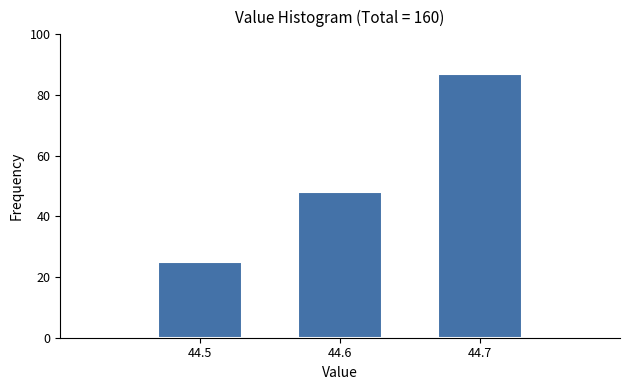

Reading left to right, transcribe all the data shown in this chart.

25	48	87